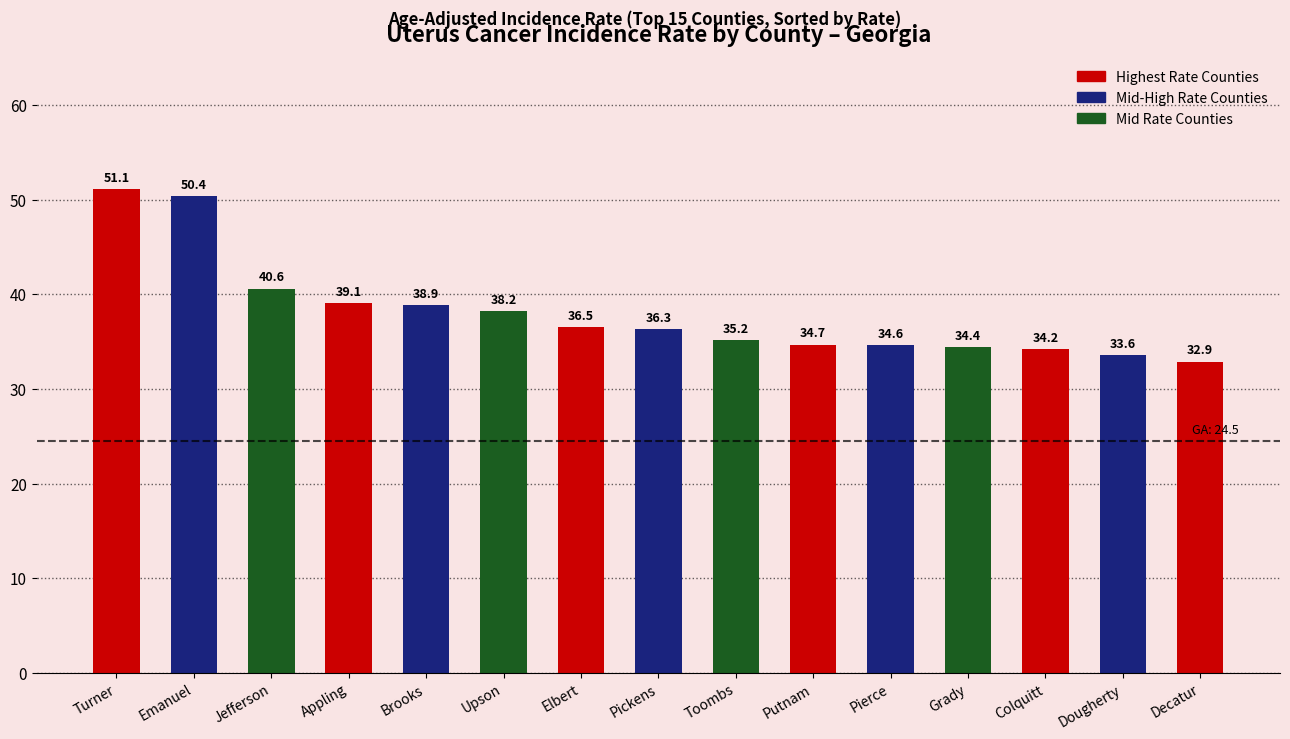

Rank the categories by value from highest to lowest.

Turner, Emanuel, Jefferson, Appling, Brooks, Upson, Elbert, Pickens, Toombs, Putnam, Pierce, Grady, Colquitt, Dougherty, Decatur